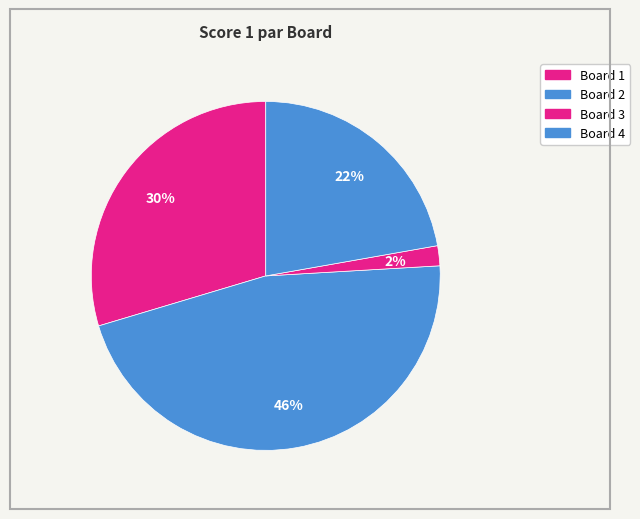

Count the number of slices in the pie.

4